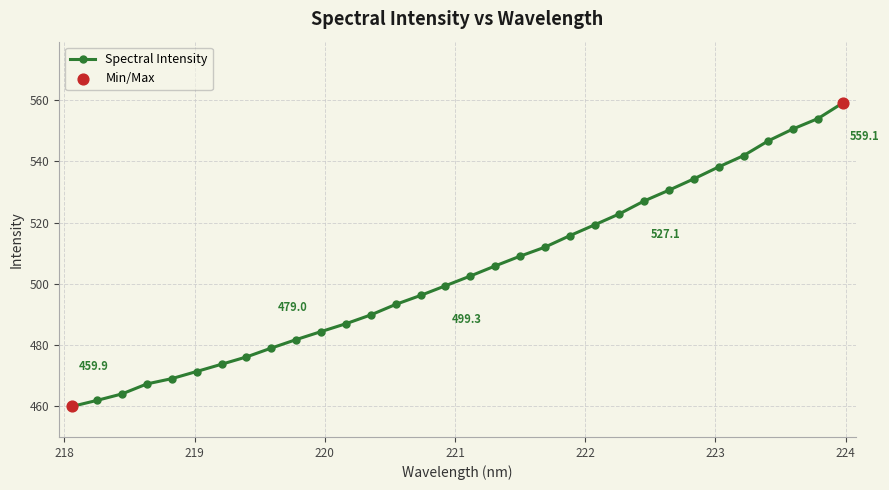

What is the value of the 19th point from the left?

509.0